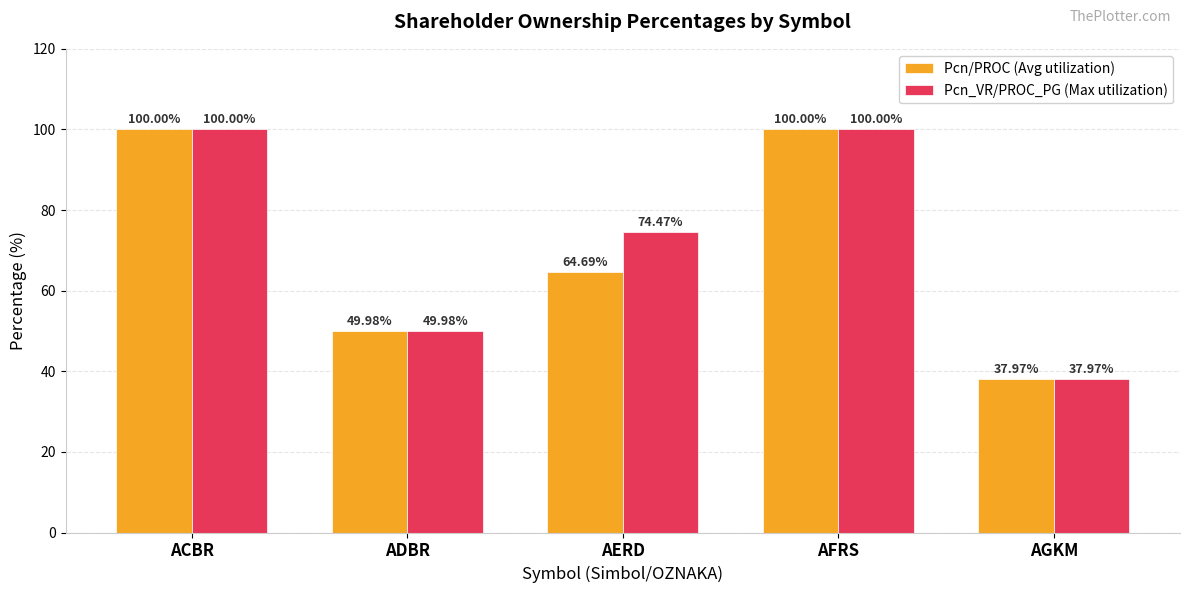

Does the chart contain any negative values?

No